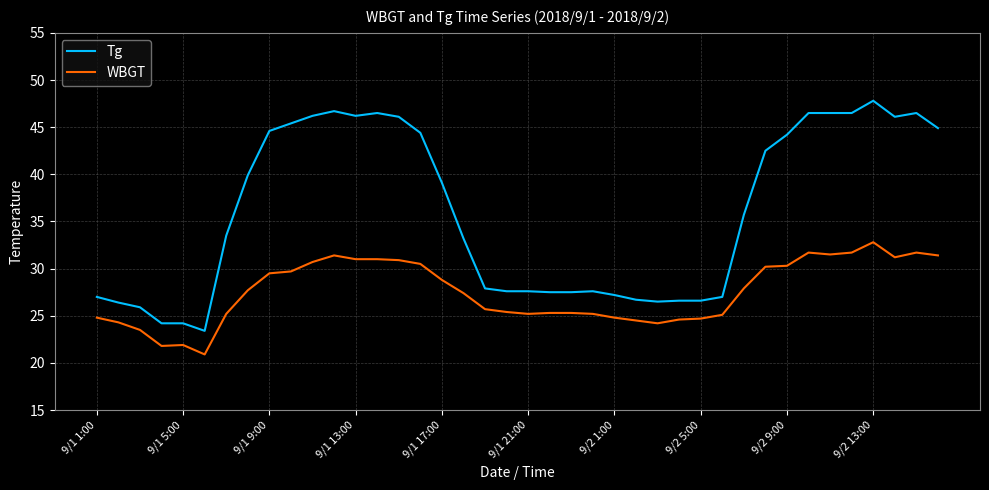

List the series in order of their overall mean, highest first.

Tg, WBGT